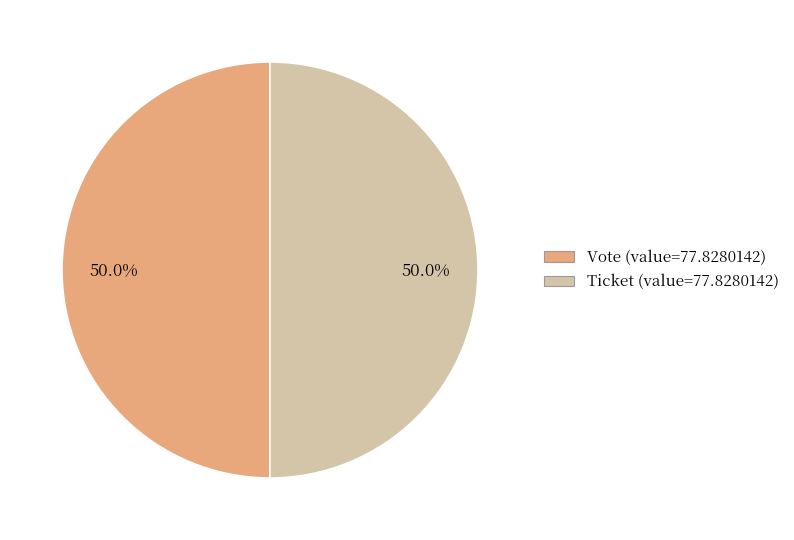

Count the number of slices in the pie.

2